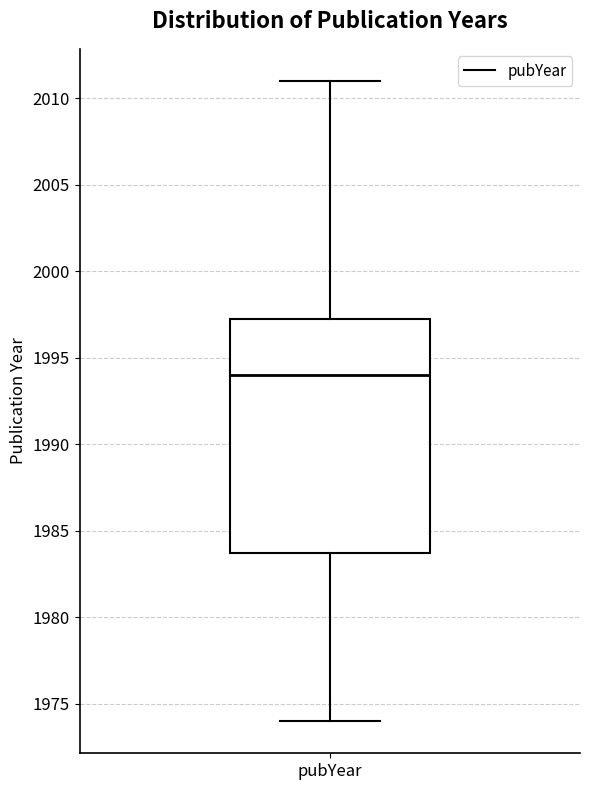

Where is the lower edge of the box for pubYear on the y-axis? The values are not printed on the chart, so give them approximately, as read against the axis.

1984.0